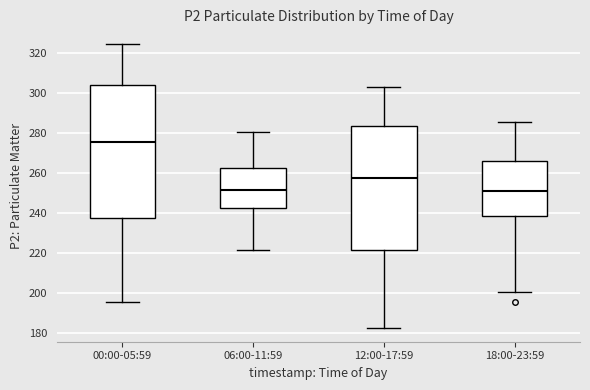

Where does the upper whisker of the box for 00:00-05:59 end on the y-axis? The values are not printed on the chart, so give them approximately, as read against the axis.

324